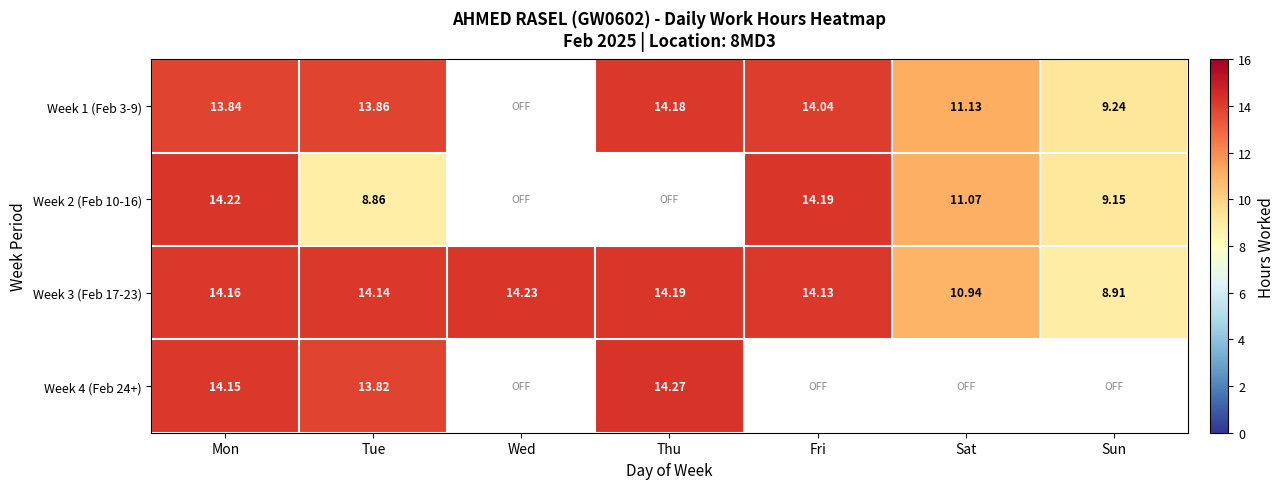

Rank the series by their maximum value, from lowest to highest.

Week 1 (Feb 3-9), Week 2 (Feb 10-16), Week 3 (Feb 17-23), Week 4 (Feb 24+)